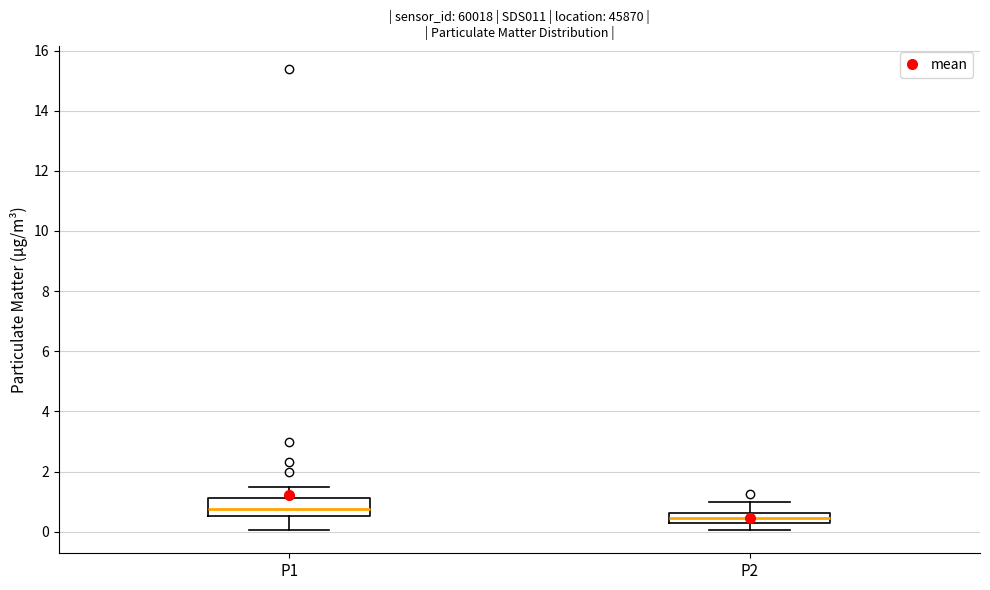

Reading left to right, read every box against the y-axis: the position of its median line, the range the box covers, and the ends of its whiskers. The values are not printed on the chart, so give them approximately, as read against the axis.

P1: median 0.8, box 0.6 to 1.2, whiskers 0.0 to 1.4
P2: median 0.4 (inside the box), box 0.4 to 0.6, whiskers 0.0 to 1.0